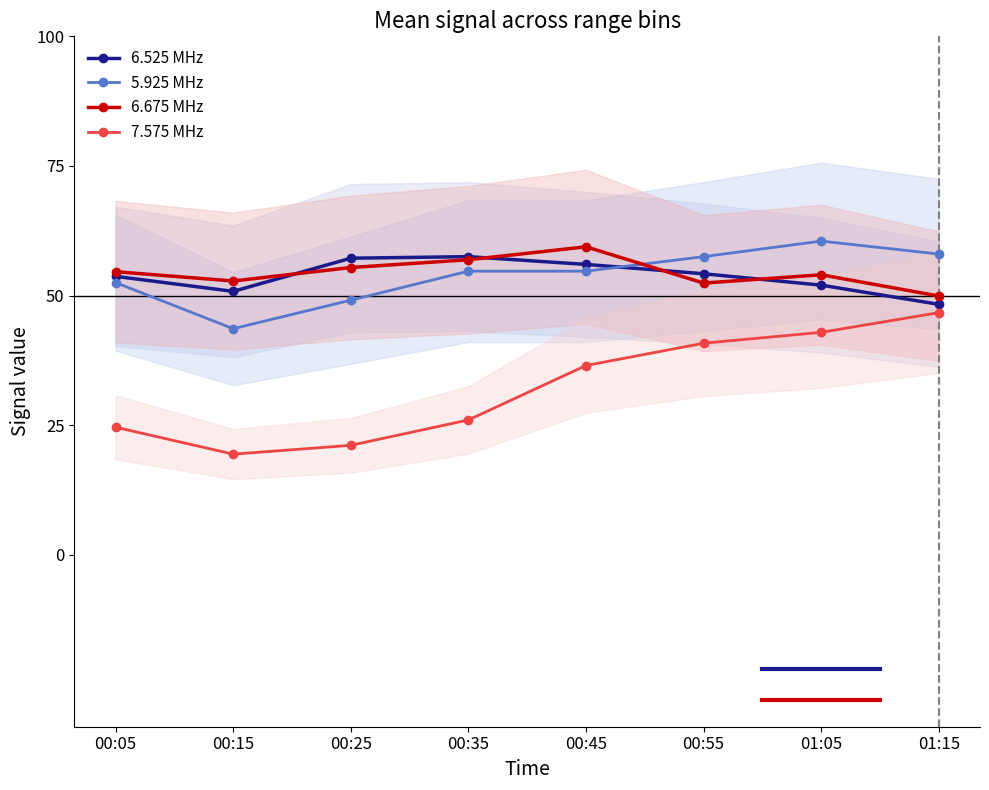

Where is the first local maximum for 5.925 MHz?

01:05